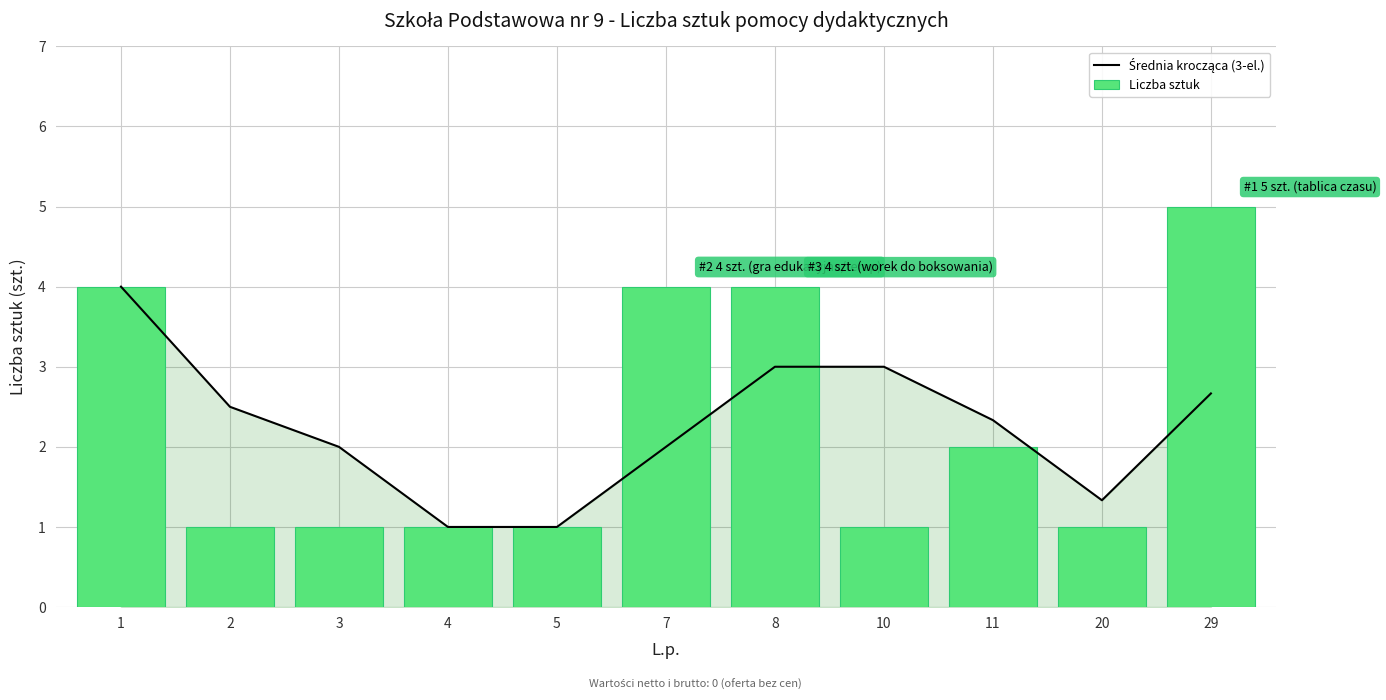

What is the difference between the second highest and minimum values in the Liczba sztuk series?

3.0